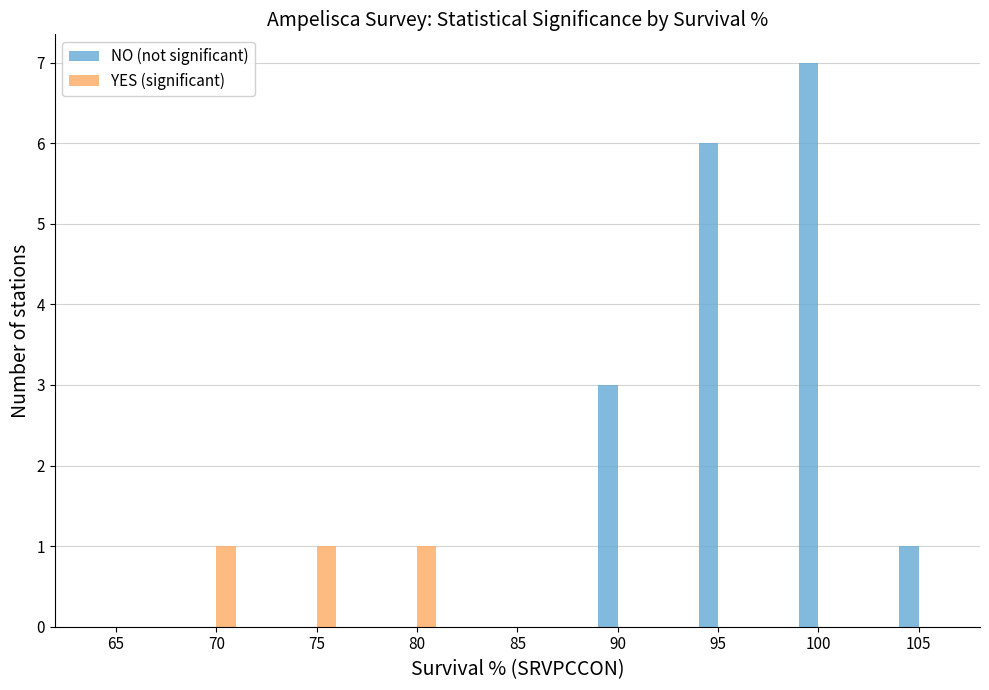

Does the chart contain stacked bars?

No